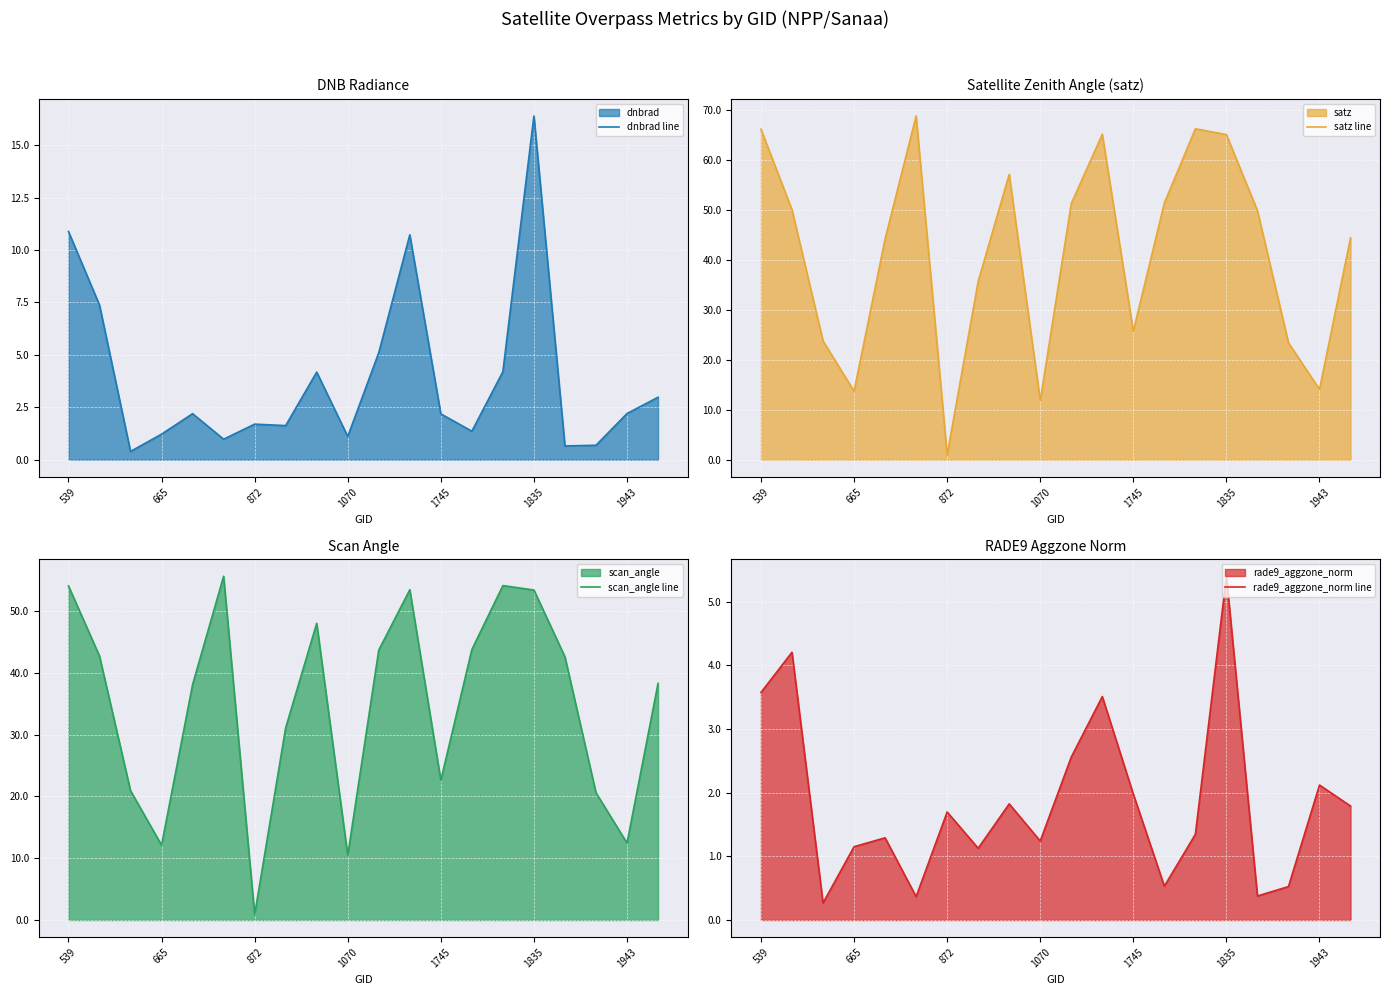

Which series has the largest range (max minus min)?

satz line